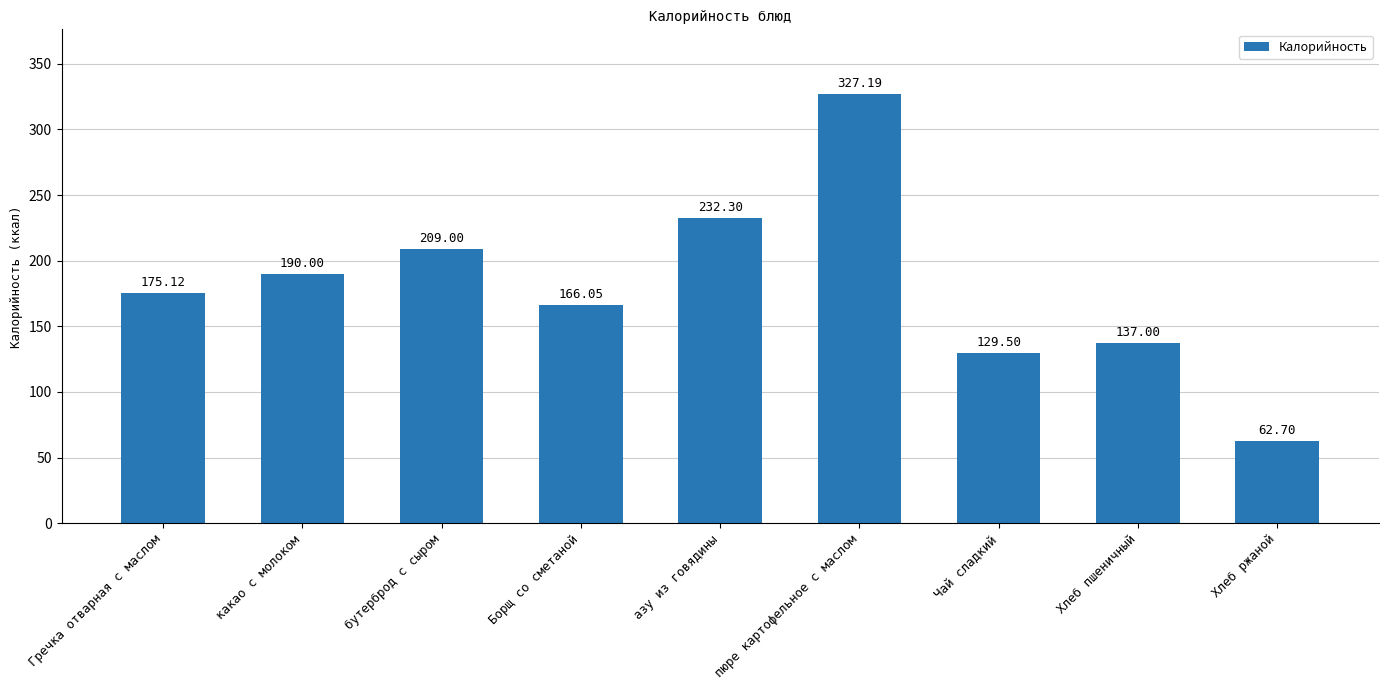

Which label corresponds to the largest value in the chart?

пюре картофельное с маслом